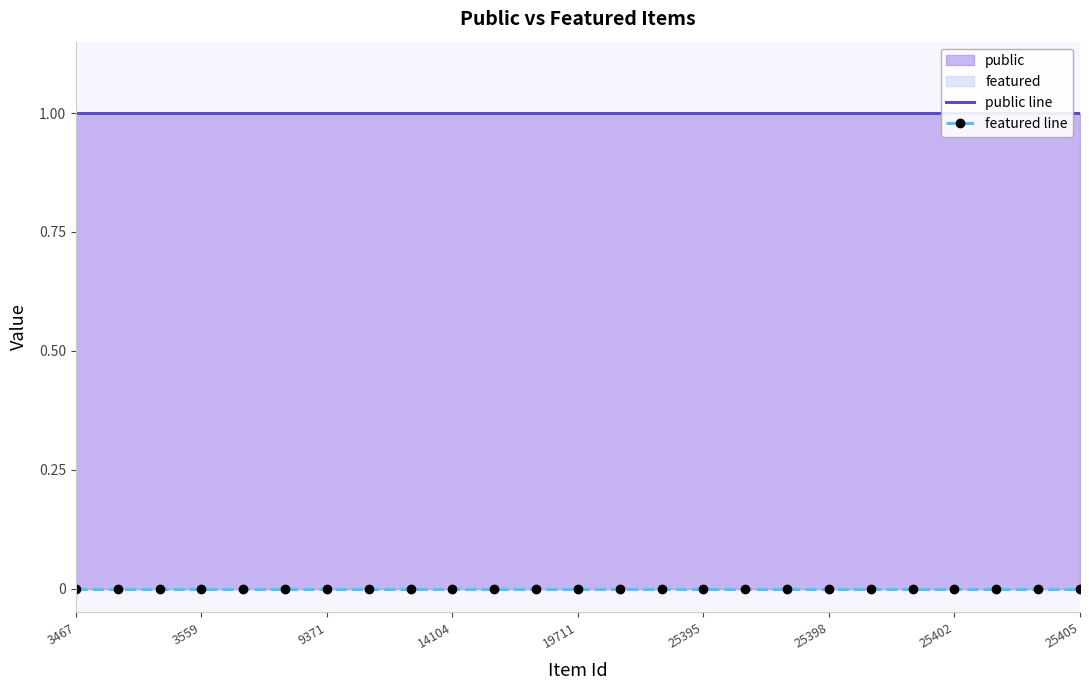

How many lines are shown in the chart?

2